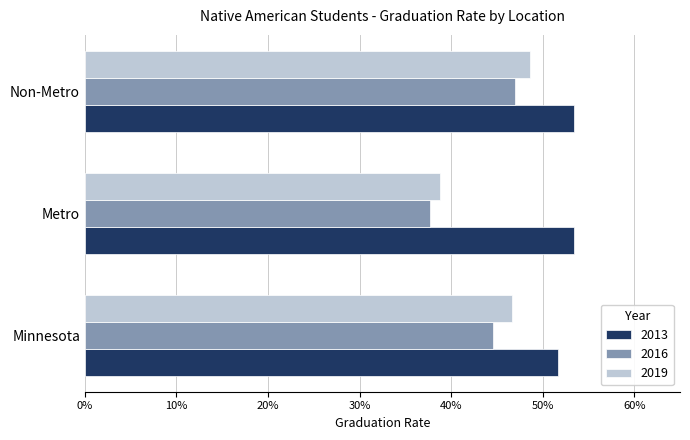

What are all the series names shown in the legend?

2013, 2016, 2019